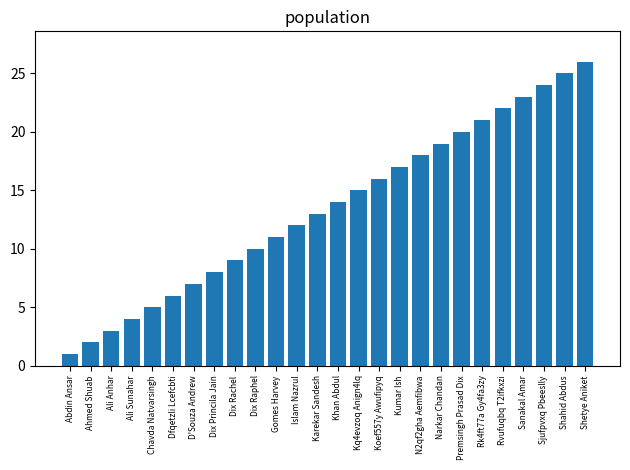

Which label corresponds to the largest value in the chart?

Shetye Aniket